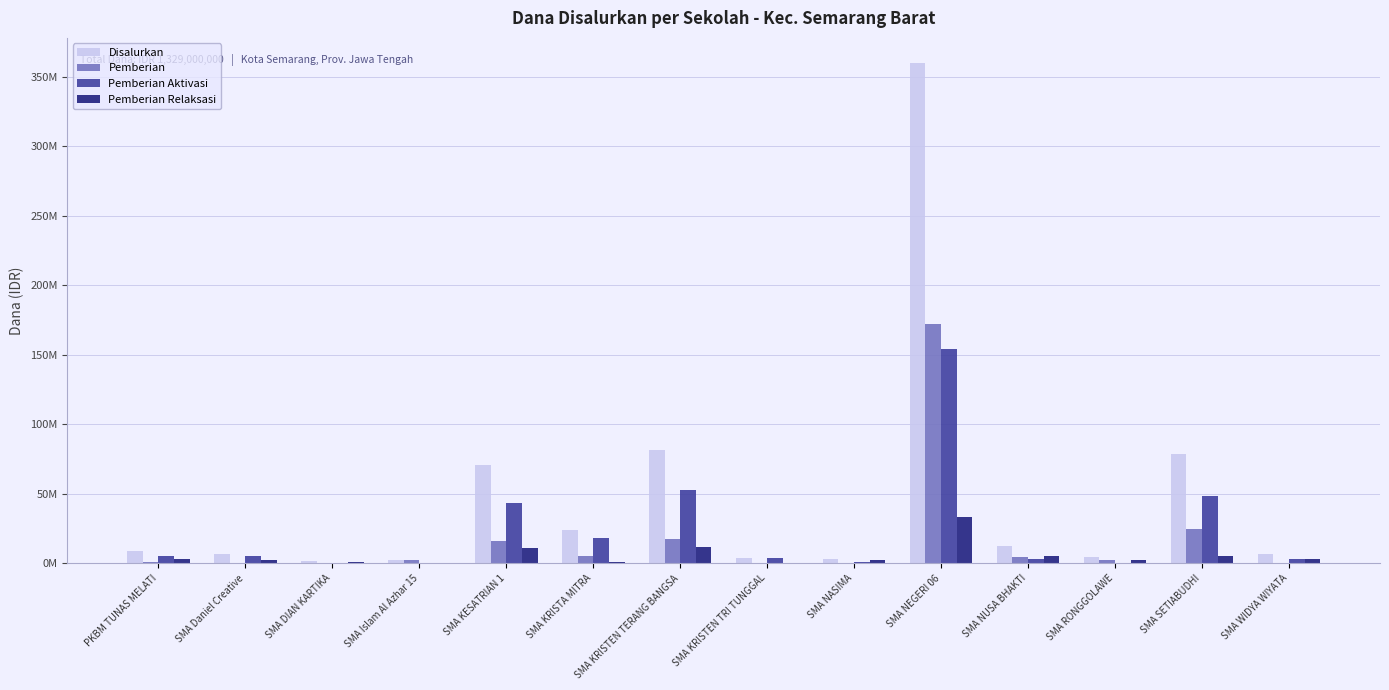

Reading right to left, list all the values displayed in this chart.

Disalurkan: 6500000	78500000	4500000	12500000	360000000	3000000	4000000	81500000	24000000	70500000	2000000	1500000	7000000	9000000
Pemberian: 500000	24500000	2500000	4500000	172000000	0	0	17500000	5000000	16000000	2000000	500000	0	1000000
Pemberian Aktivasi: 3000000	48500000	0	3000000	154500000	1000000	4000000	52500000	18000000	43500000	0	0	5000000	5000000
Pemberian Relaksasi: 3000000	5500000	2000000	5000000	33500000	2000000	0	11500000	1000000	11000000	0	1000000	2000000	3000000